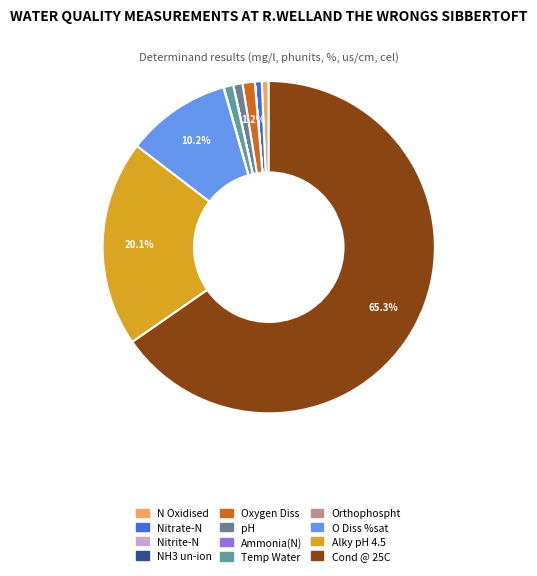

Count the number of slices in the pie.

12